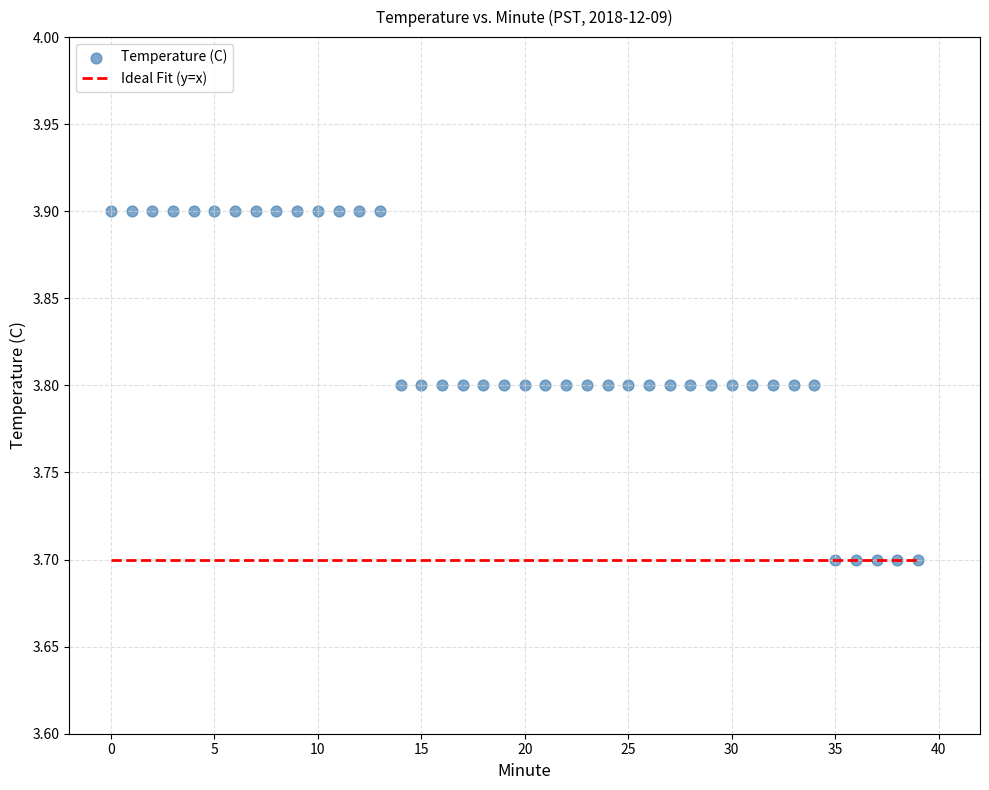

Count the number of points in this scatter plot.

40